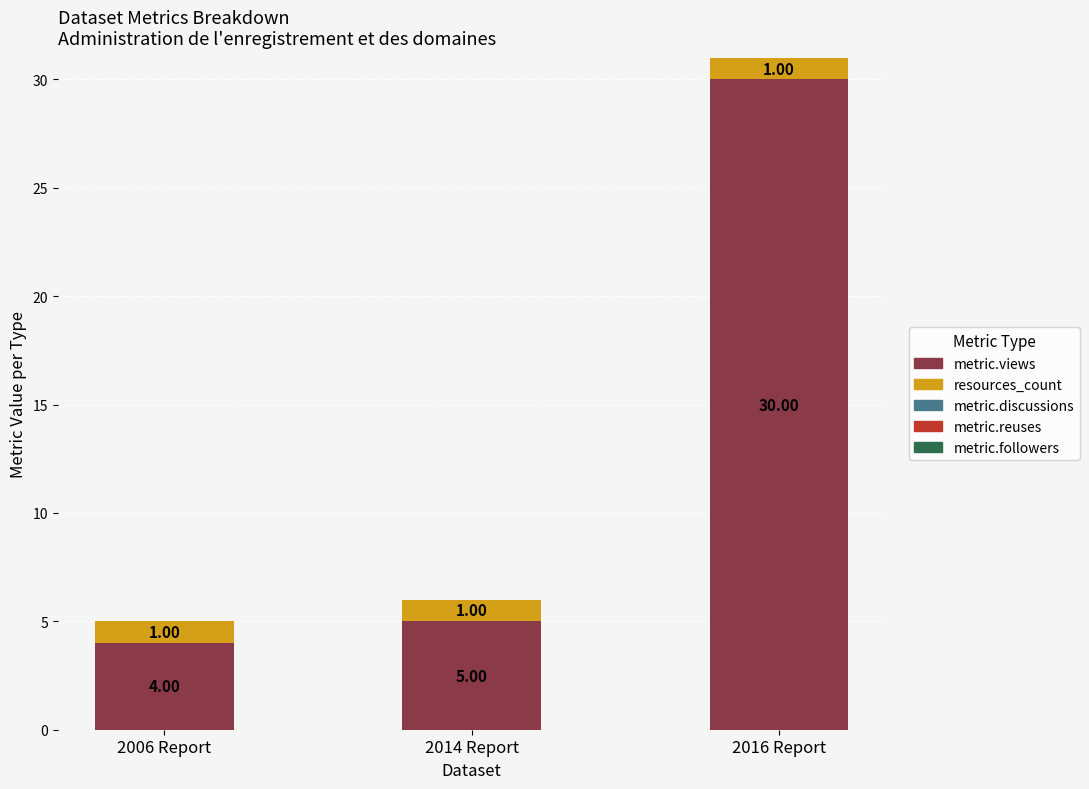

At which category is the sum across all series the highest?

2016 Report